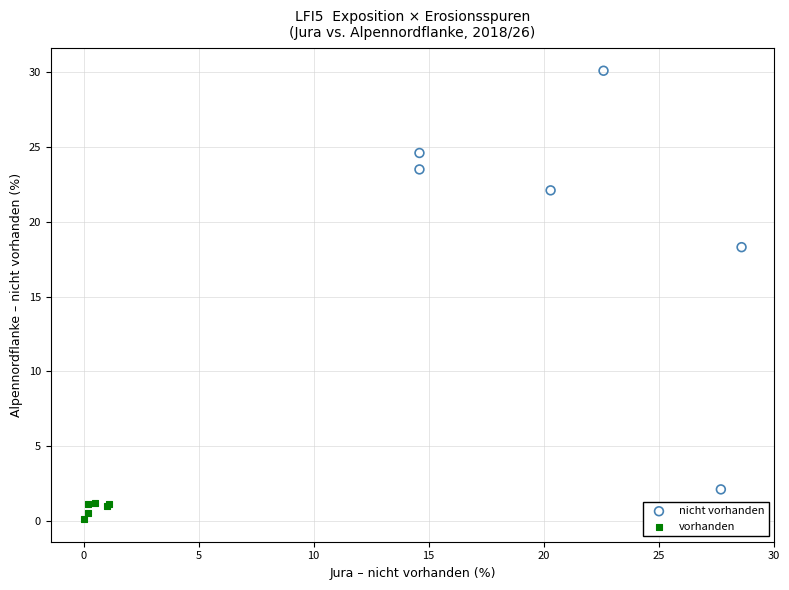

Which series contains the lowest Y value?

vorhanden